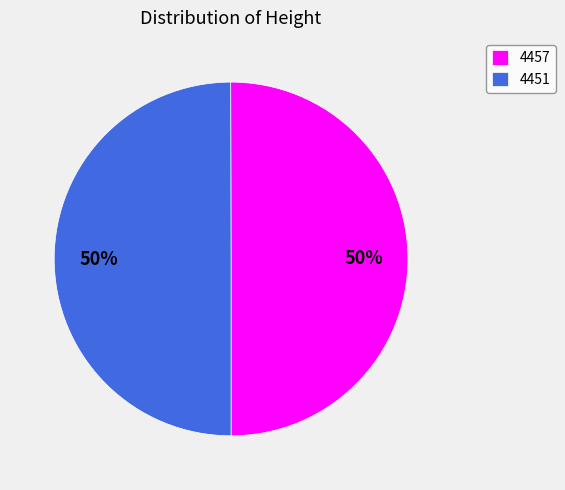

How many slices are in this pie chart?

2